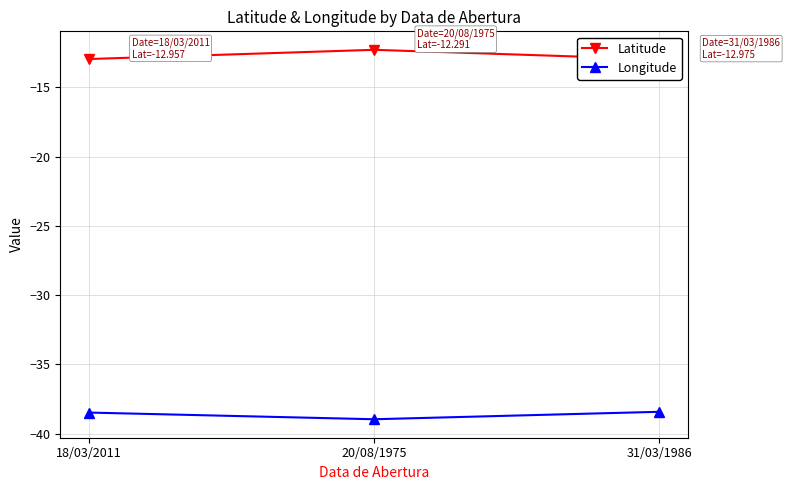

What is the sum of all Longitude values?

-115.9